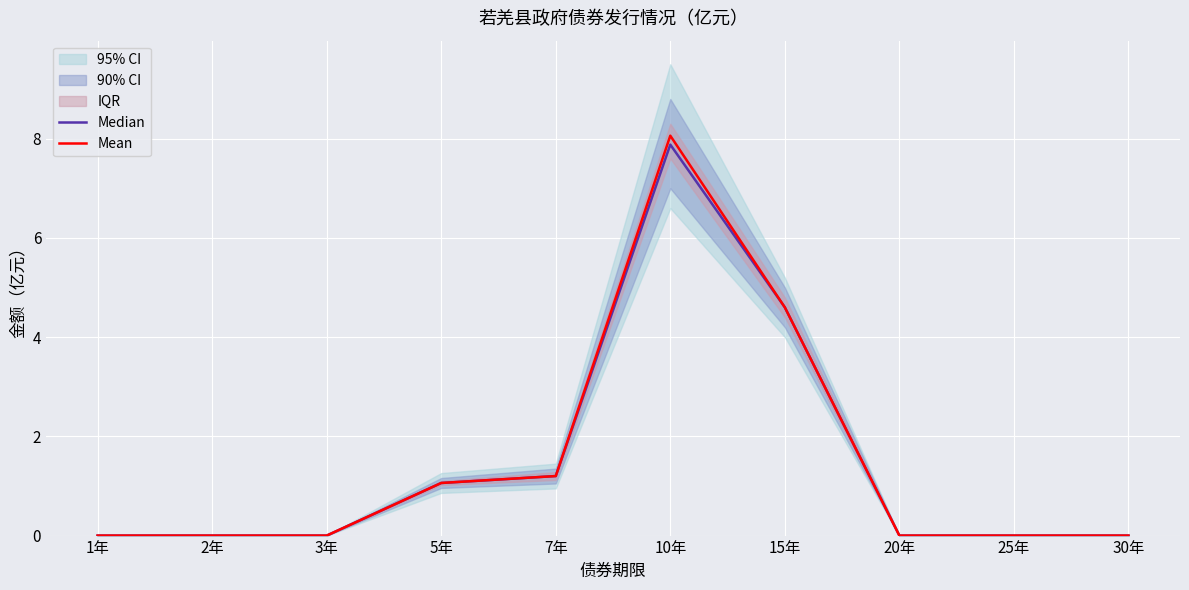

How many lines are shown in the chart?

2